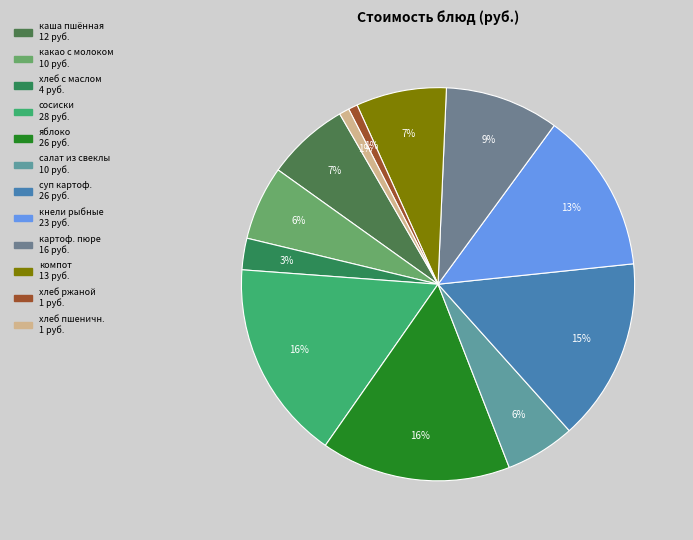

Does any single category account for the majority?

No